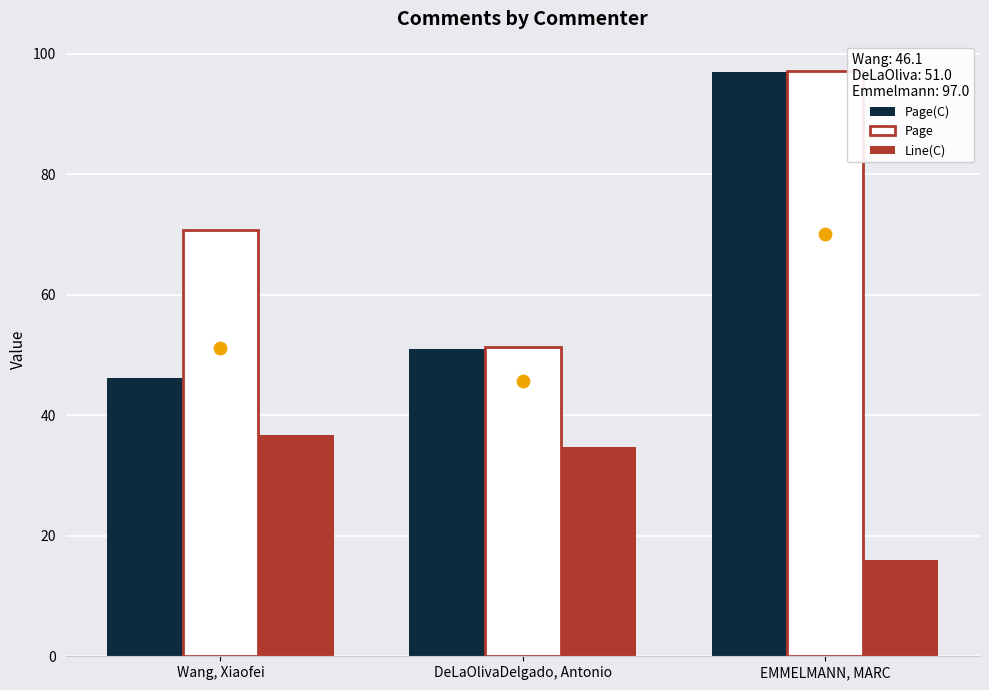

What is the total value across all series at EMMELMANN, MARC?

210.2